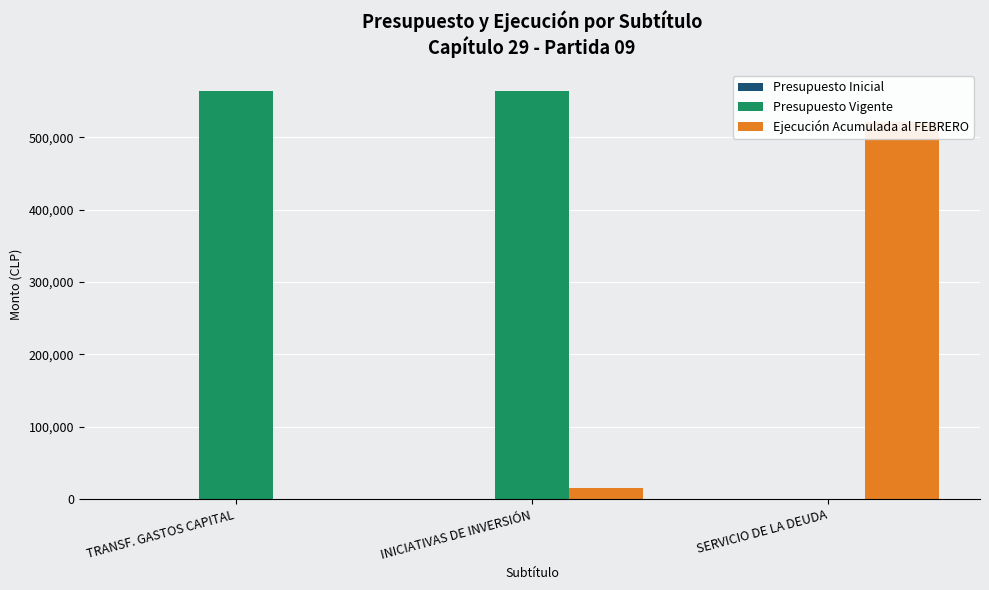

Does the chart contain stacked bars?

No